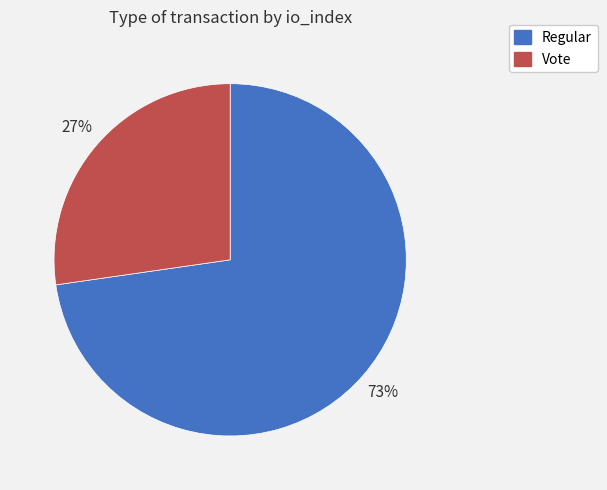

What percentage is the Vote slice, to the nearest percent?

27%